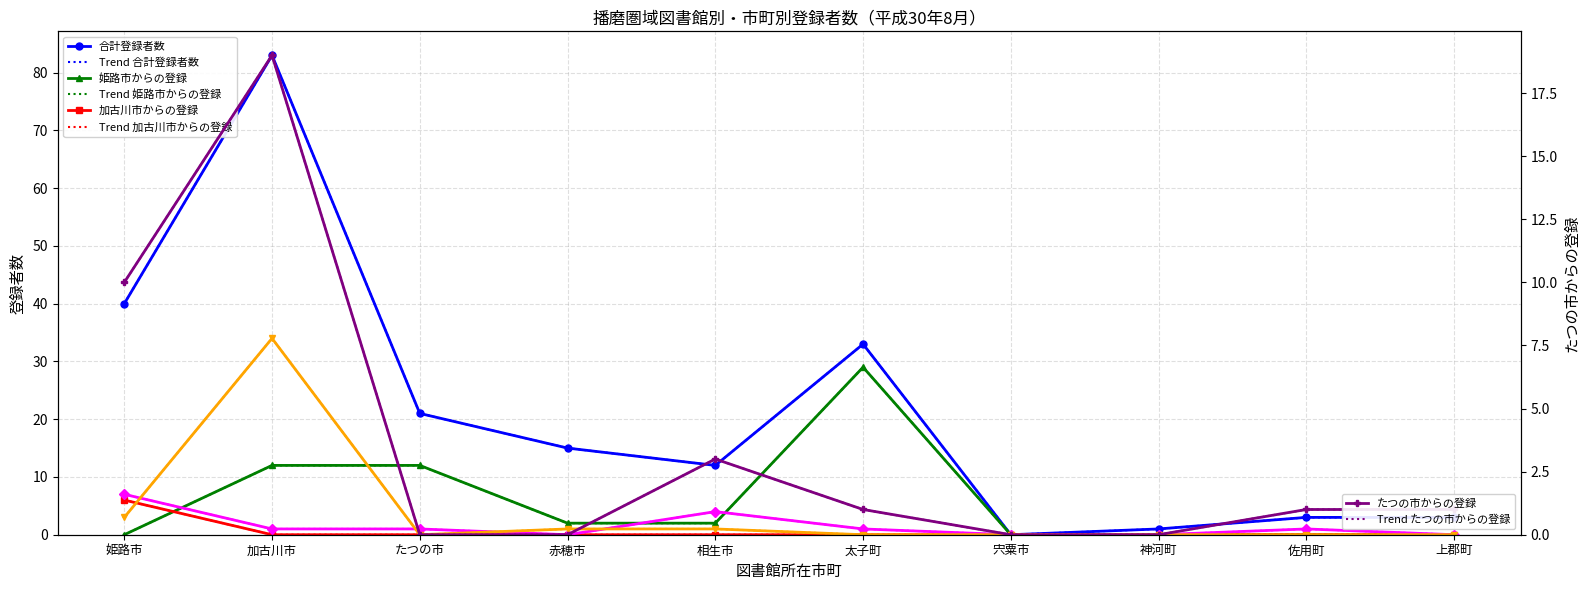

True or false: 合計登録者数 and 高砂市からの登録 cross at least once.

False